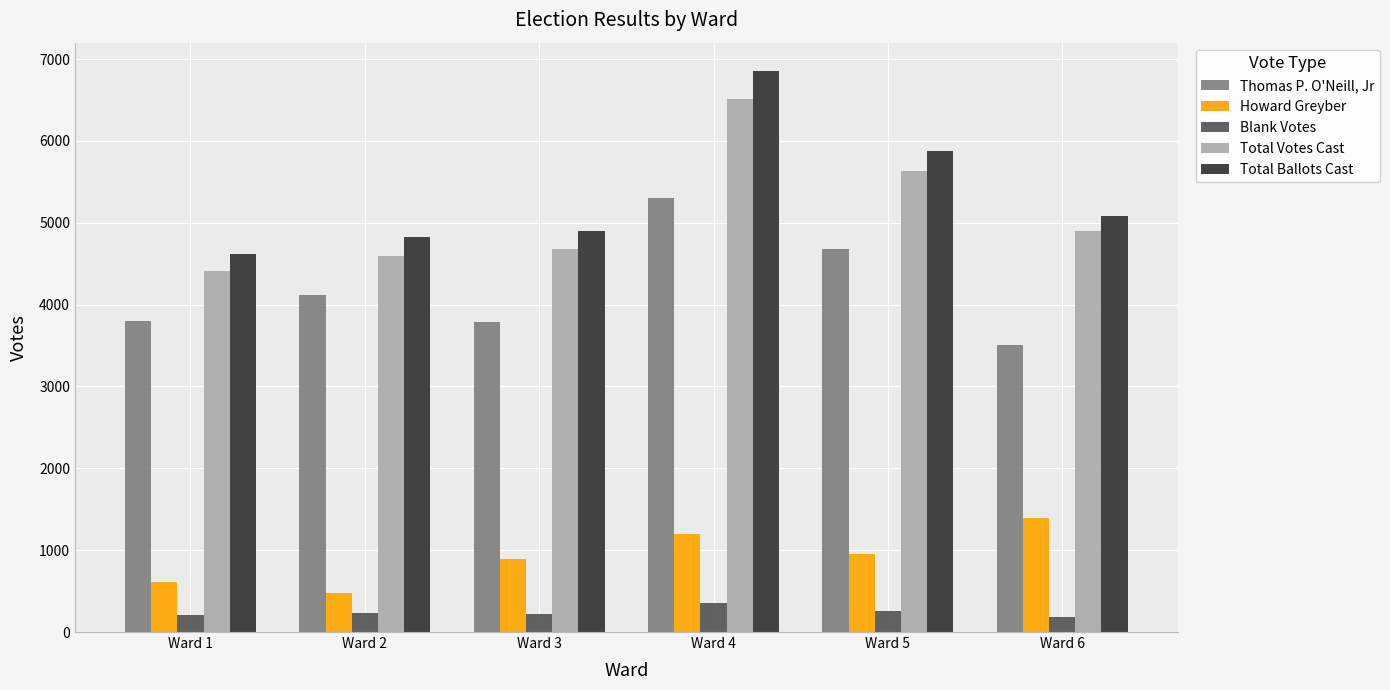

The value of Total Votes Cast at Ward 4 is 6506. True or false?

True